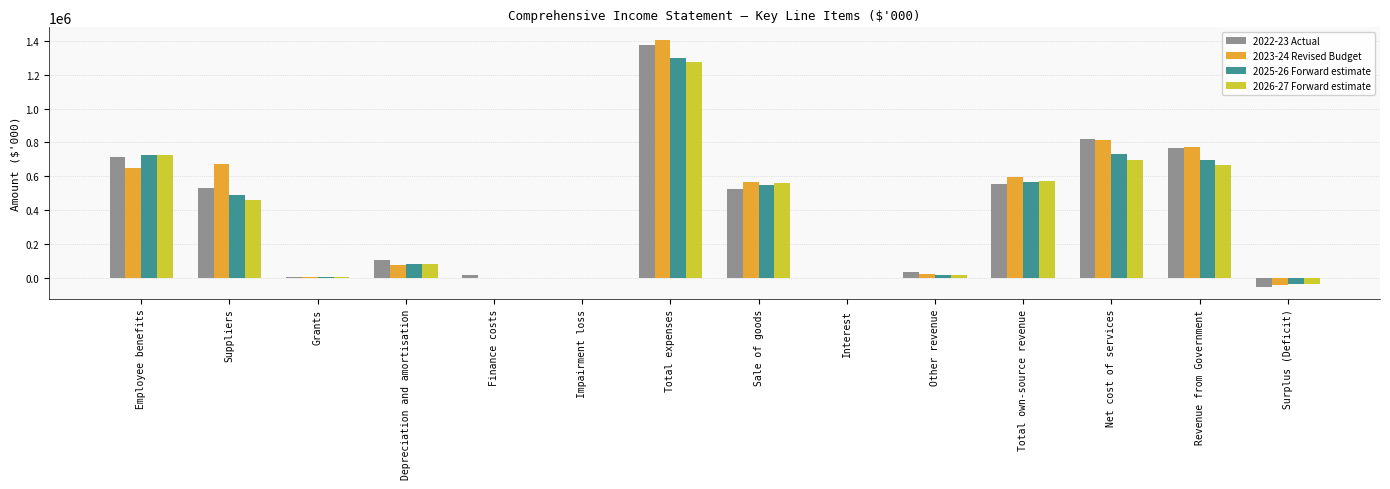

Is the value of 2022-23 Actual at Sale of goods greater than the value of 2023-24 Revised Budget at Interest?

Yes